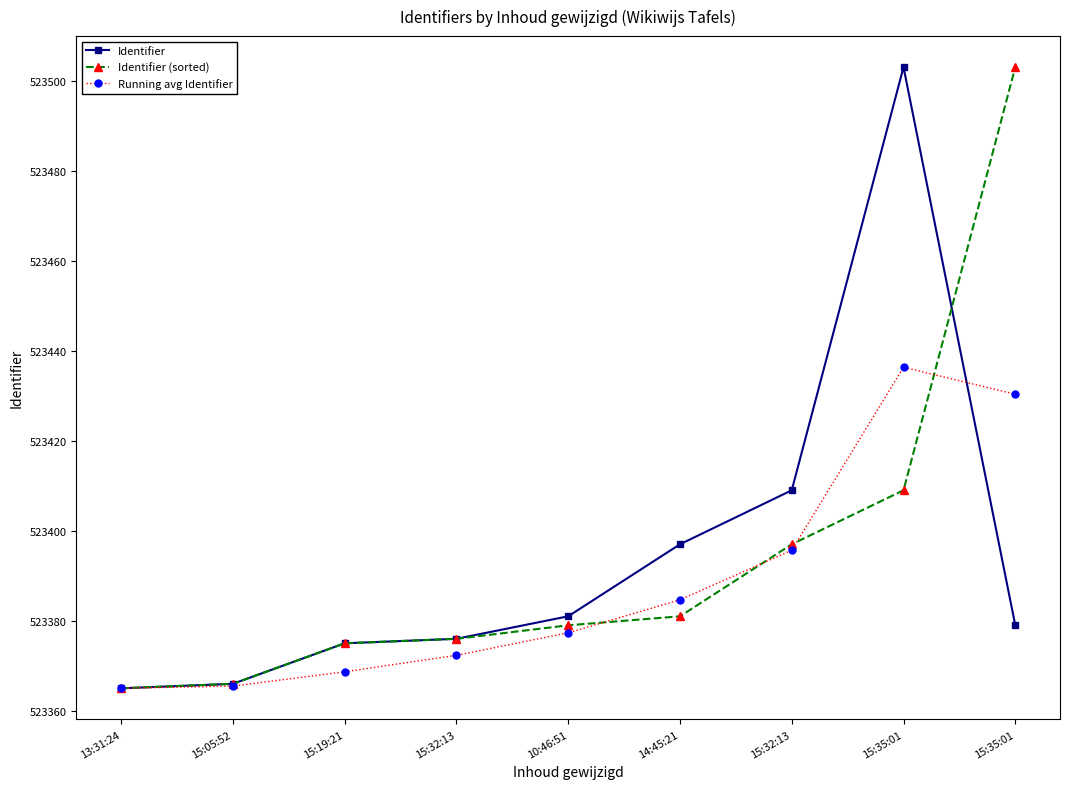

Does the chart display data point markers on the line(s)?

Yes